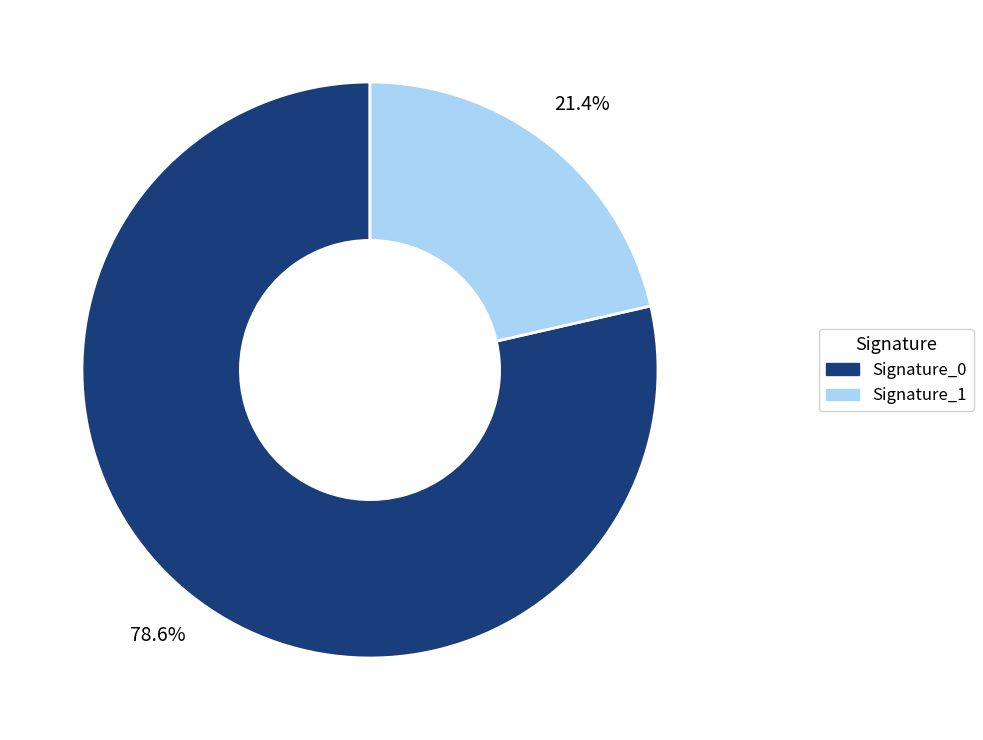

Combined, what portion of the pie is Signature_0 and Signature_1?

100.0%